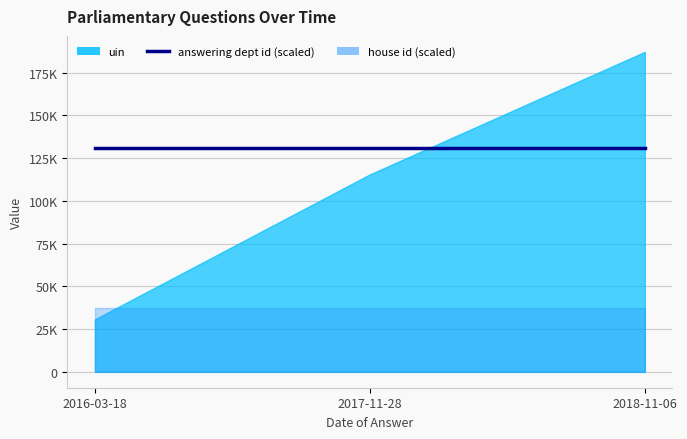

What is the sum of the house id values at 2016-03-18 and 2018-11-06?

2